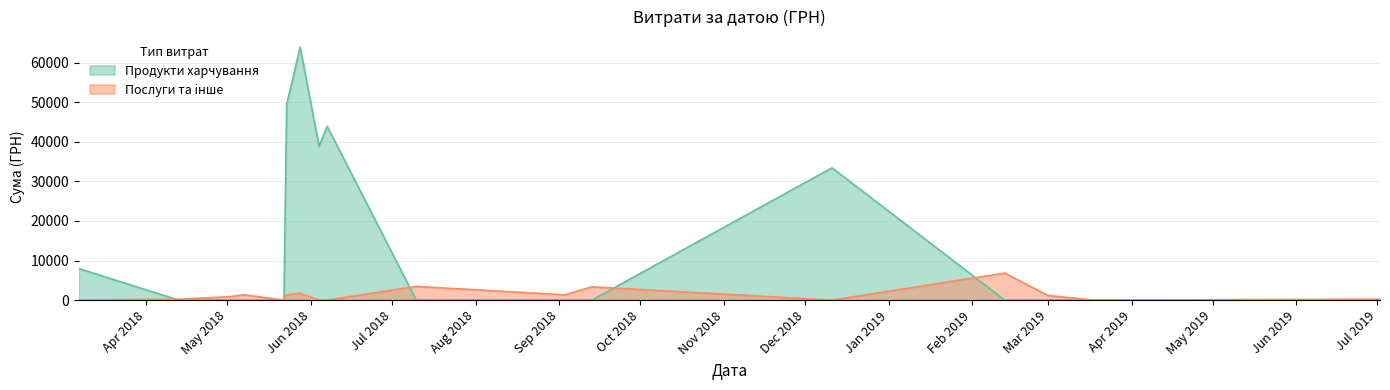

Is the value of Послуги та iнше at 17 greater than the value of Продукти харчування at 13?

Yes